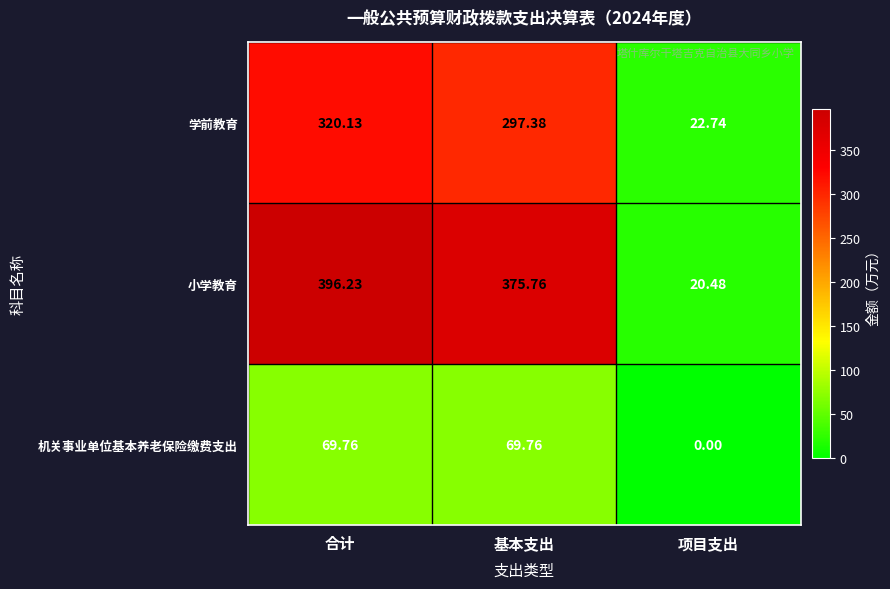

Where does the 学前教育 series first go above 297?

合计